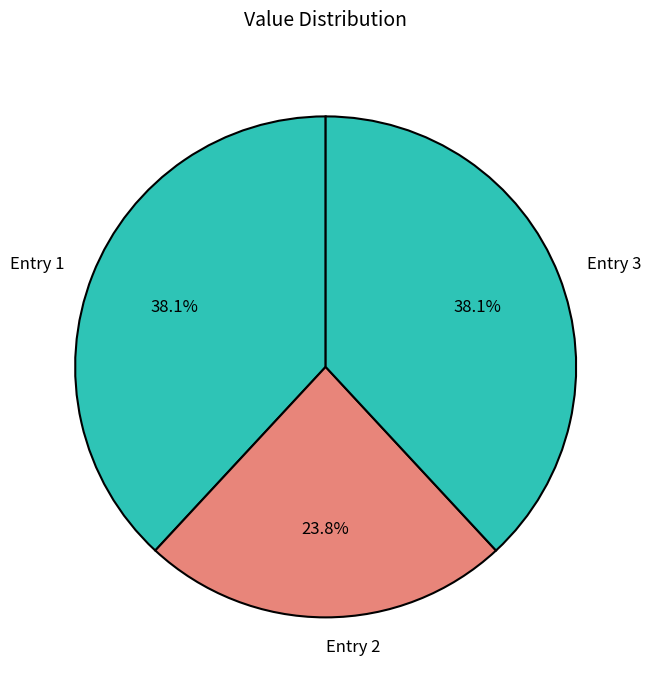

Which category has the smallest portion of the pie?

Entry 2